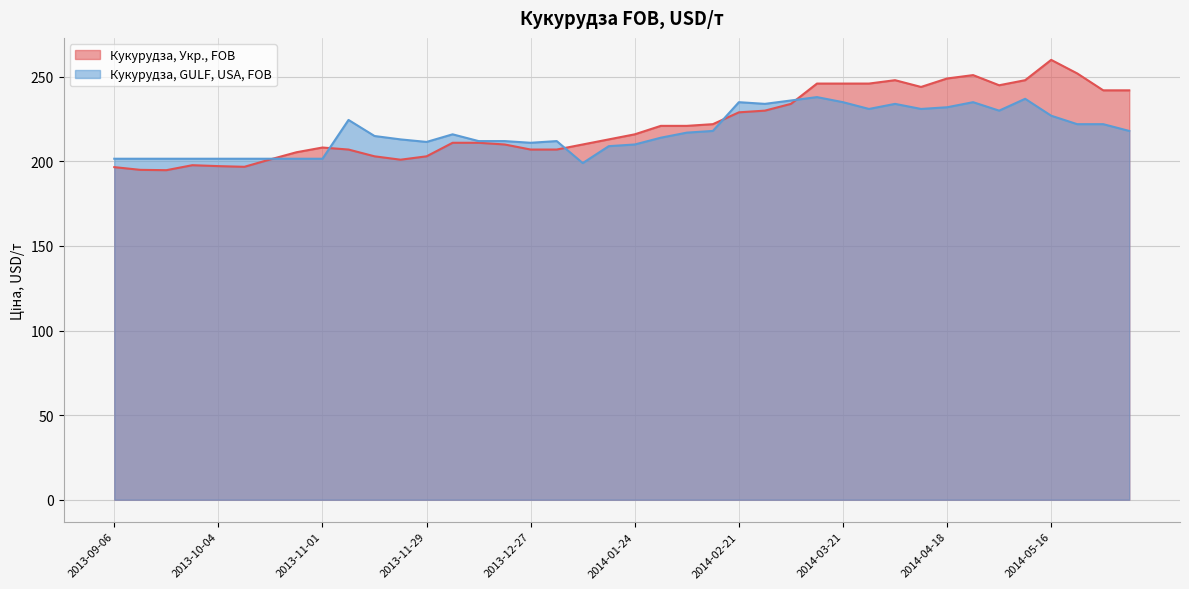

True or false: Кукурудза, GULF, USA, FOB has a value of 231.0 at 2014-04-11.

True